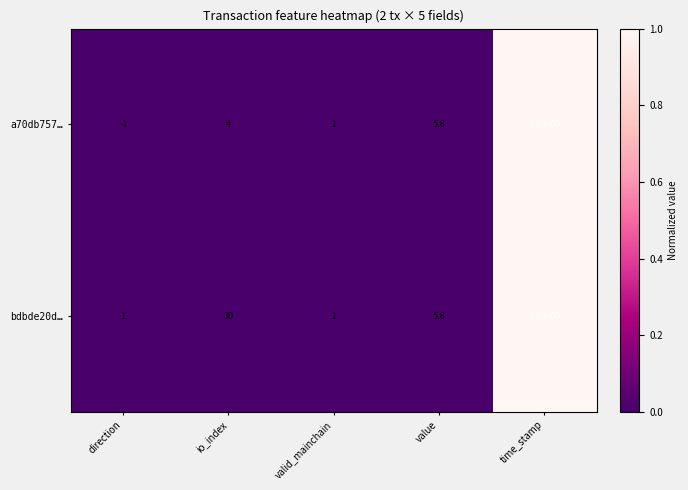

Is it true that bdbde20d… equals 15.9 at io_index?

False